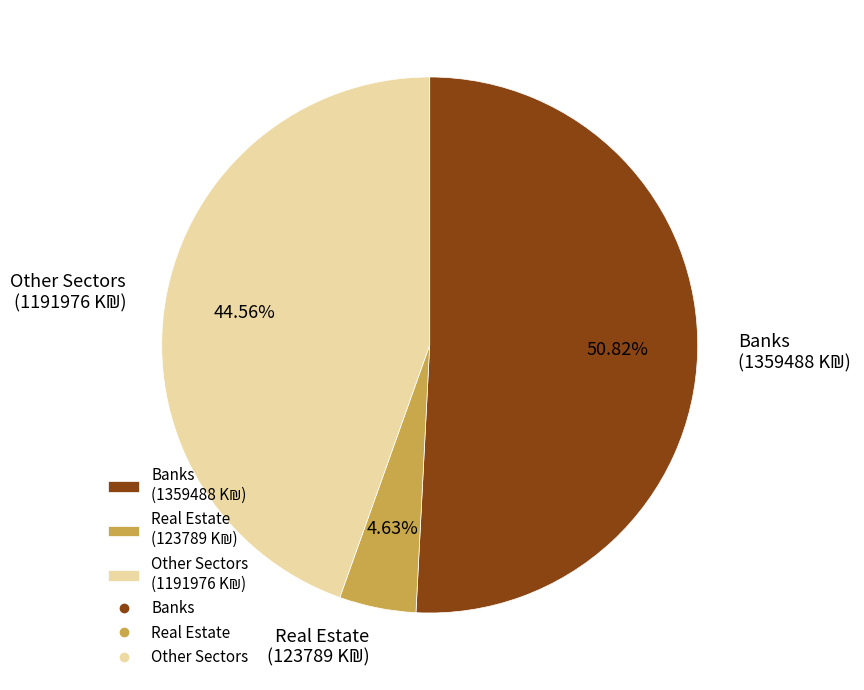

Is there a majority slice in this chart?

Yes